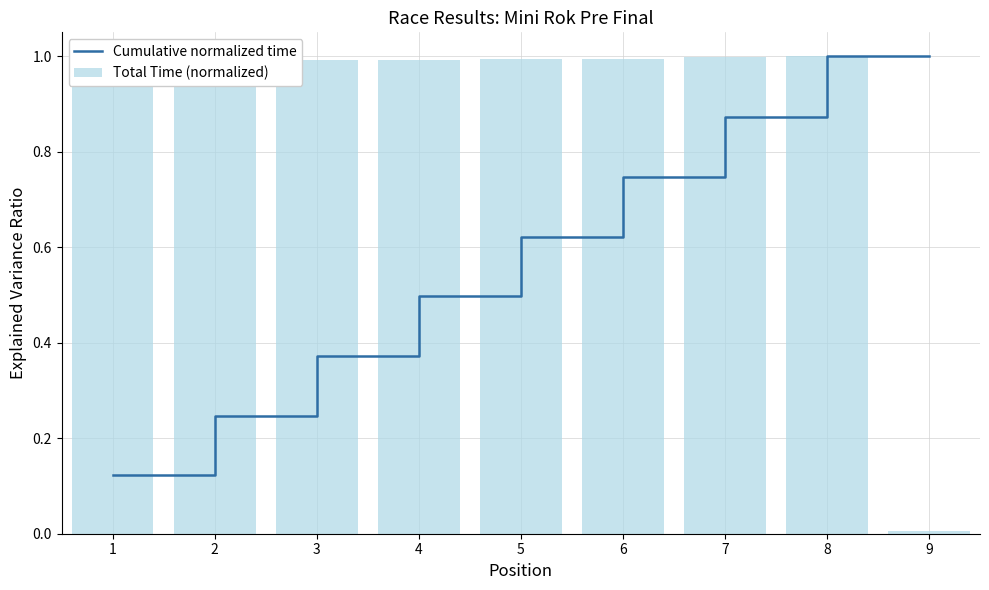

Reading left to right, extract all data points from this chart.

Cumulative normalized time: 0.1	0.2	0.4	0.5	0.6	0.7	0.9	1.0	1.0
Total Time (normalized): 1.0	1.0	1.0	1.0	1.0	1.0	1.0	1.0	0.0